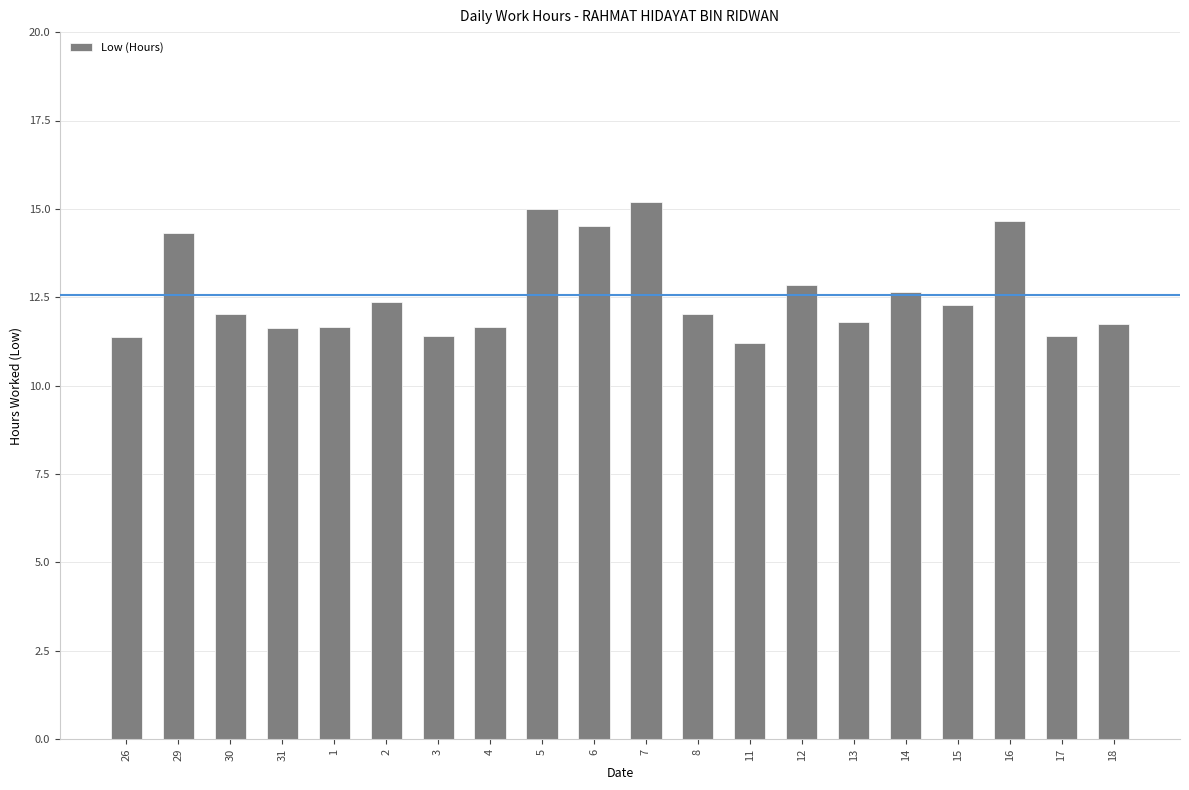

What is the change in value from 6 to 11?

-3.3